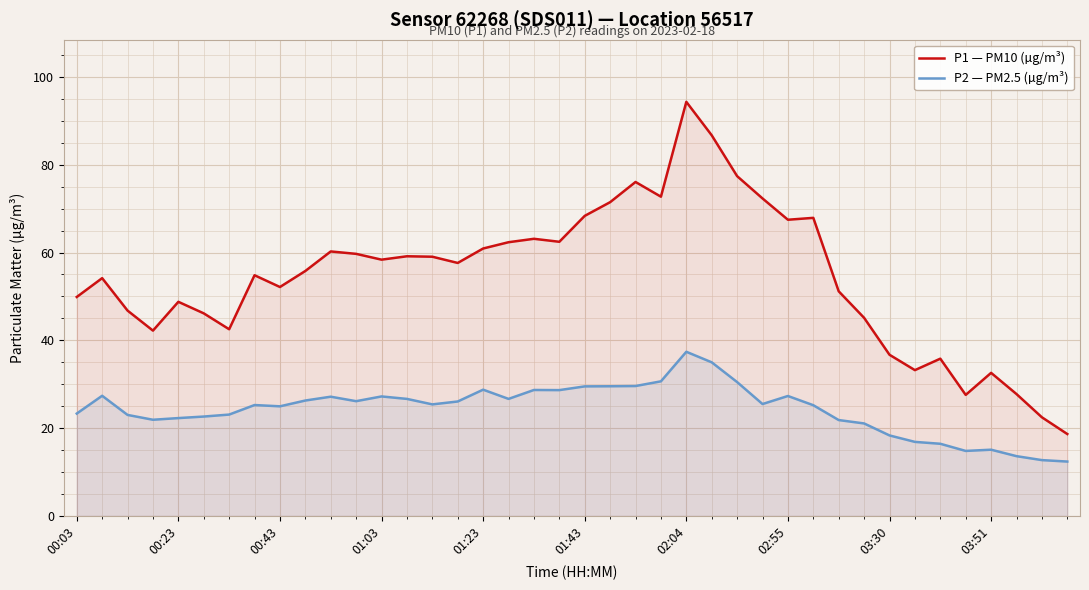

Rank the series by their average value, from lowest to highest.

P2 — PM2.5 (µg/m³), P1 — PM10 (µg/m³)